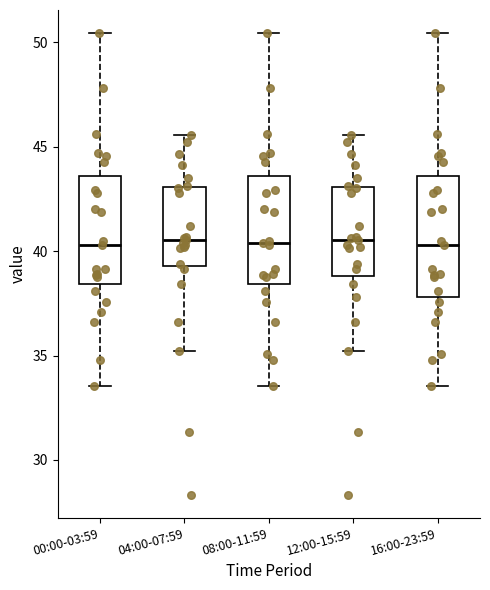

Where does the median line of the box for 16:00-23:59 sit on the y-axis? The values are not printed on the chart, so give them approximately, as read against the axis.

40.5